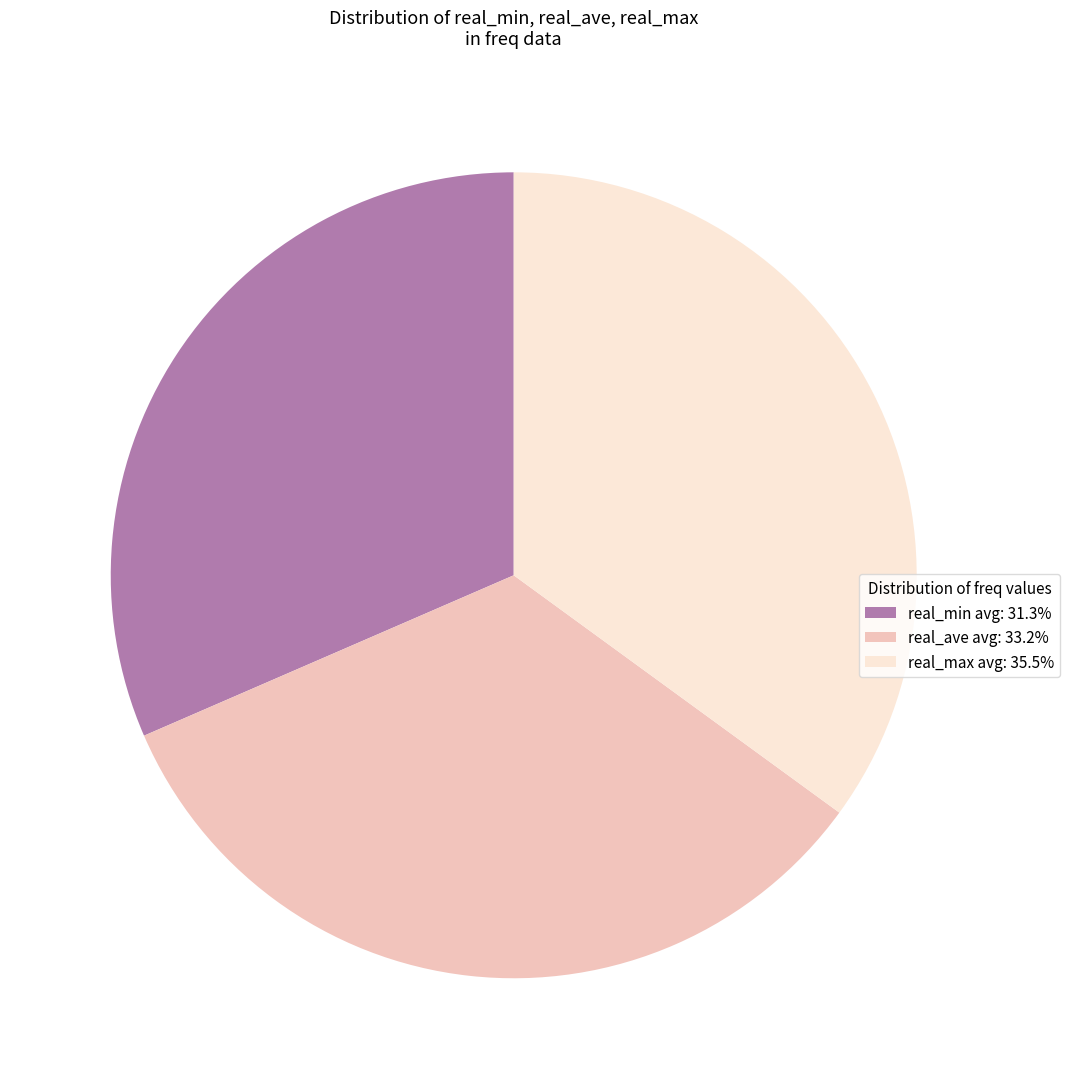

Is the sum of real_ave avg: 33.2% and real_min avg: 31.3% greater than half?

Yes